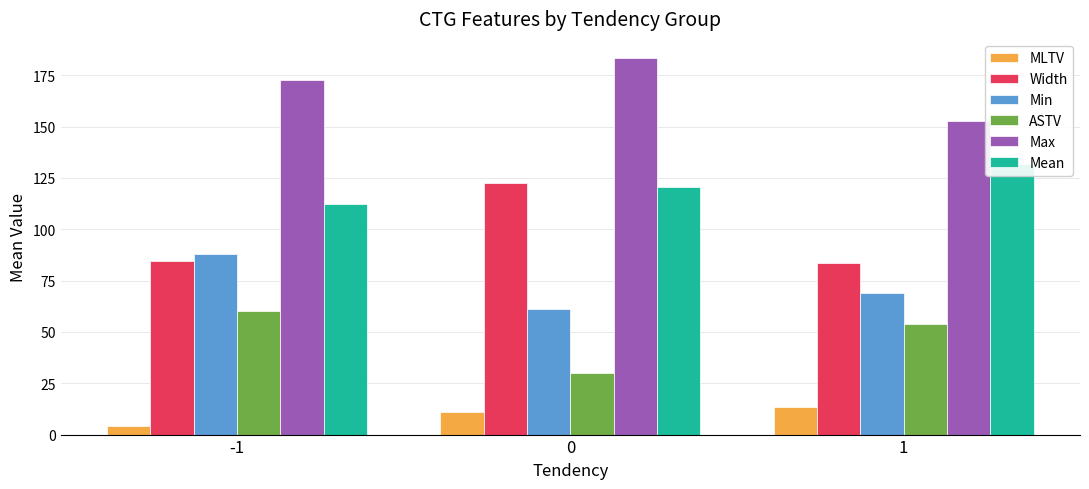

What is the minimum value shown in the chart?

4.4